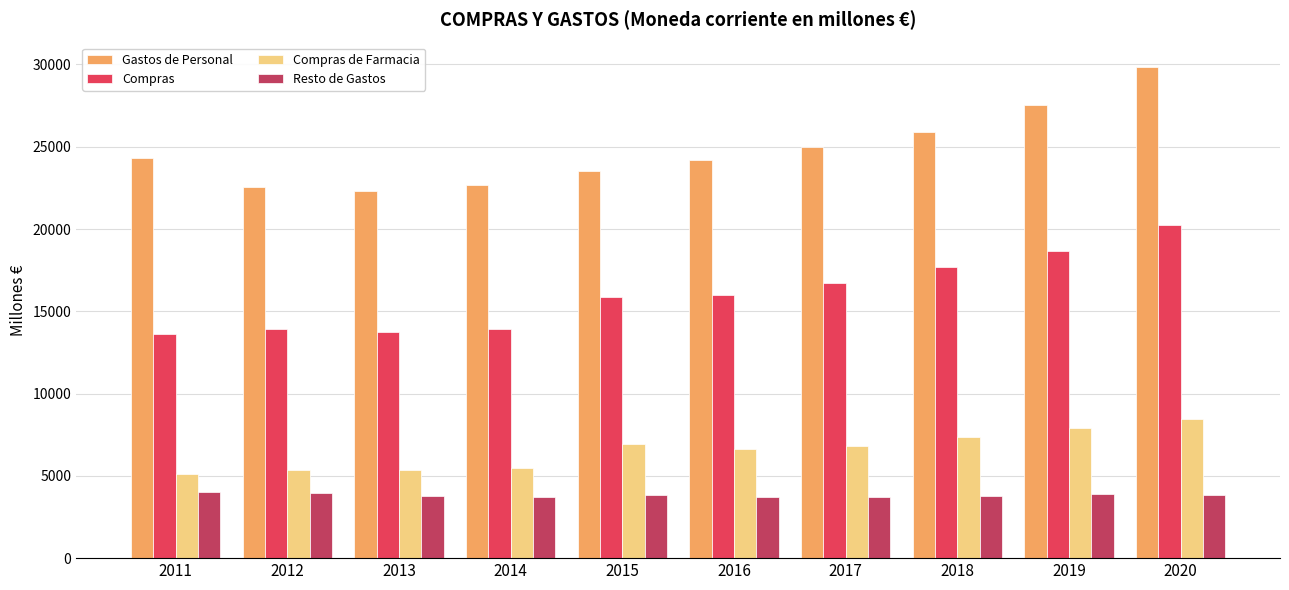

Which label corresponds to the largest value in the chart?

2020